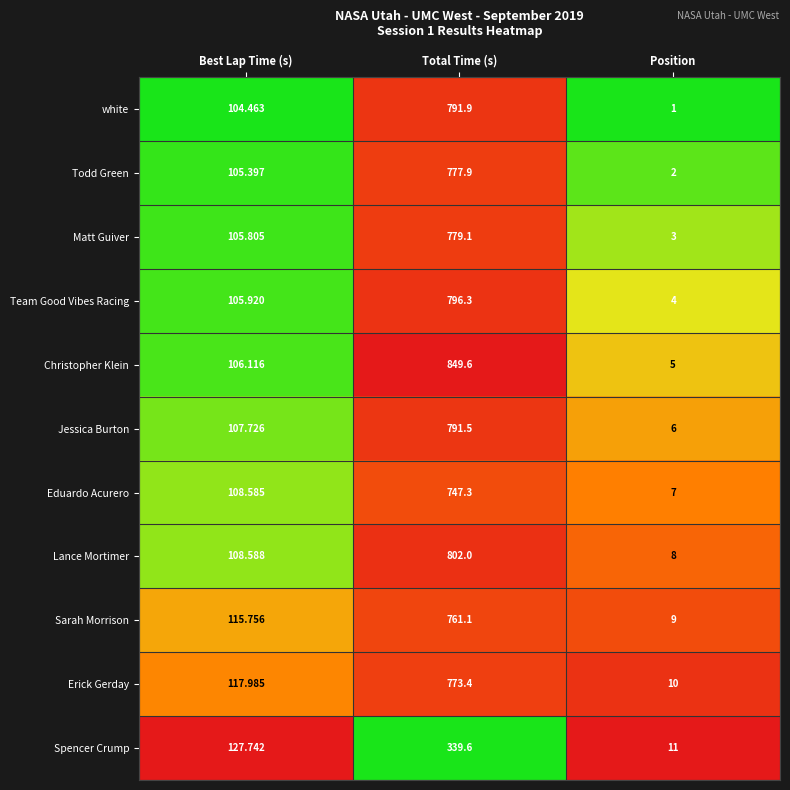

At Best Lap Time (s), list the series in order from largest to smallest.

Spencer Crump, Erick Gerday, Sarah Morrison, Lance Mortimer, Eduardo Acurero, Jessica Burton, Christopher Klein, Team Good Vibes Racing, Matt Guiver, Todd Green, white